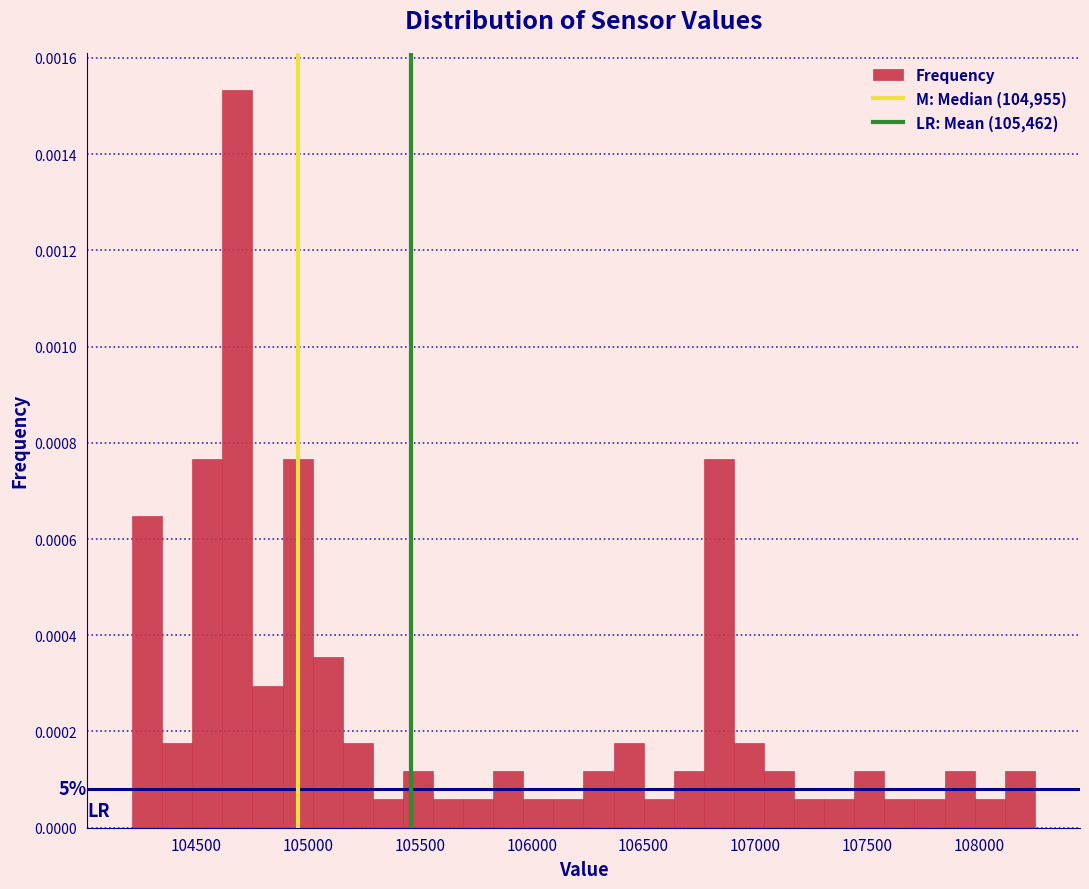

Read against the x-axis, roughly where is the centre of the tallest bar?

104700